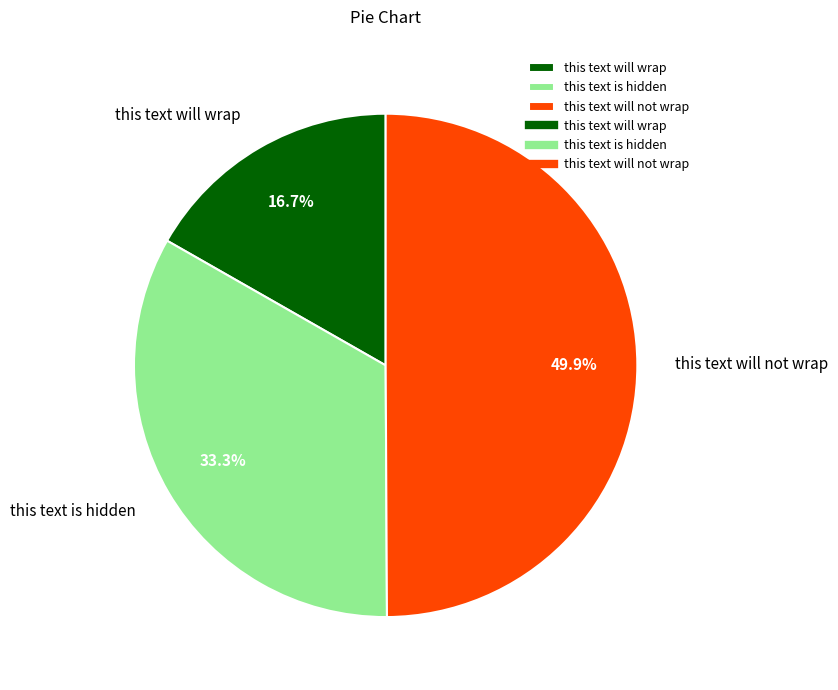

How many segments does this pie chart have?

3